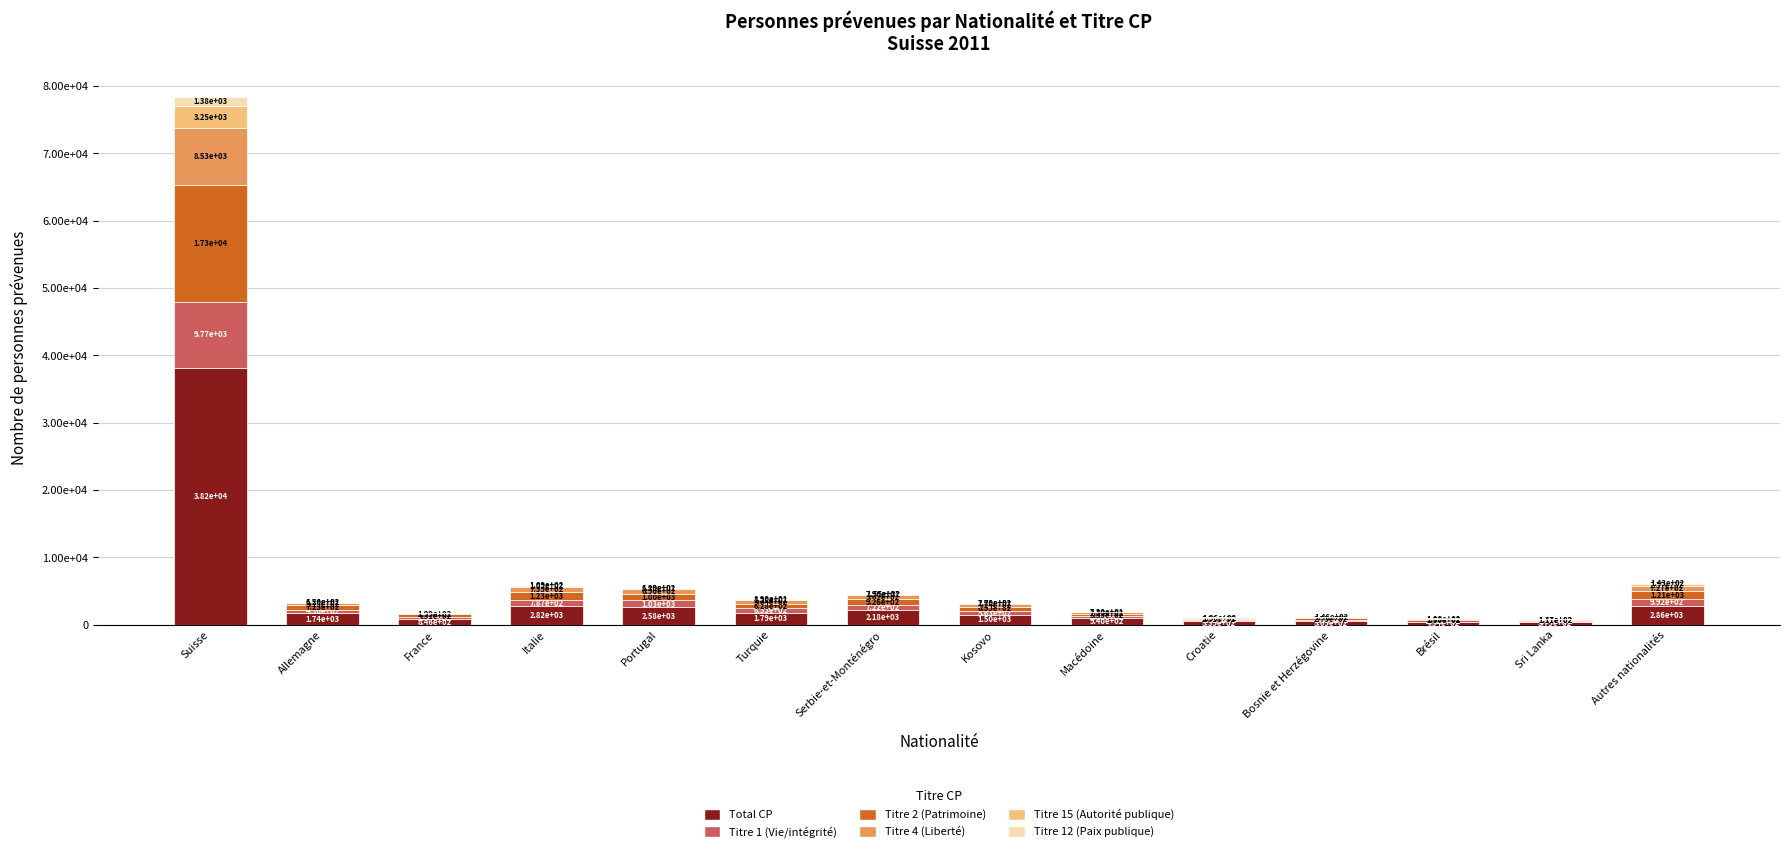

At which category is the sum across all series the highest?

Suisse